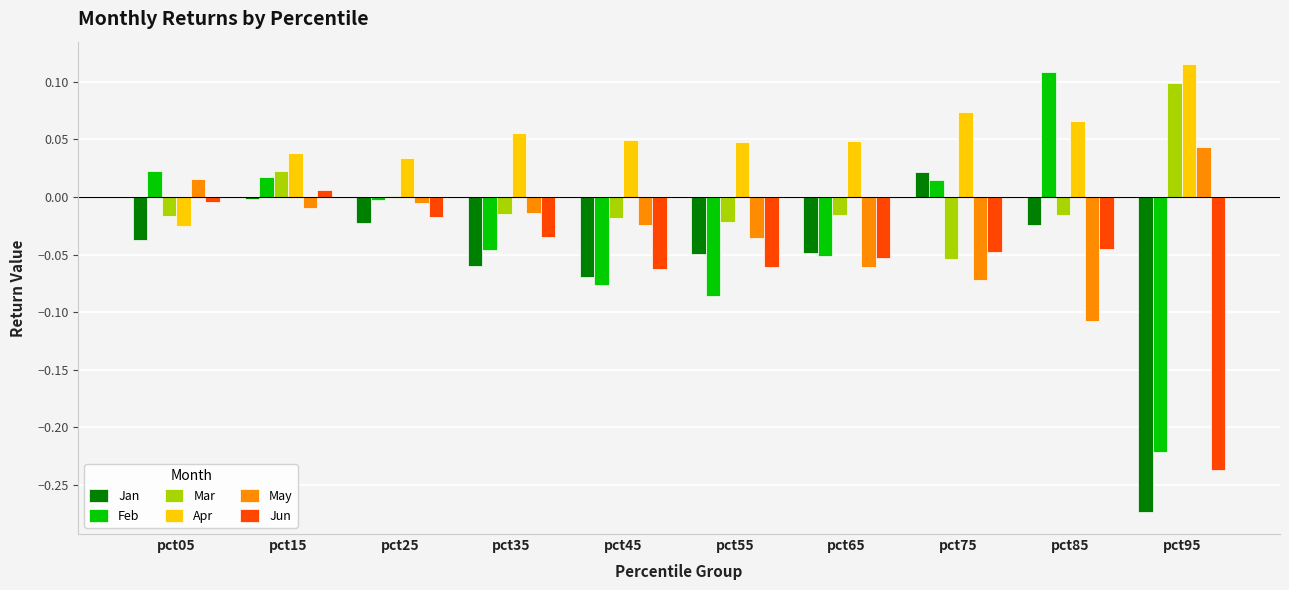

The Apr series shows 0.0 at pct65. True or false?

True